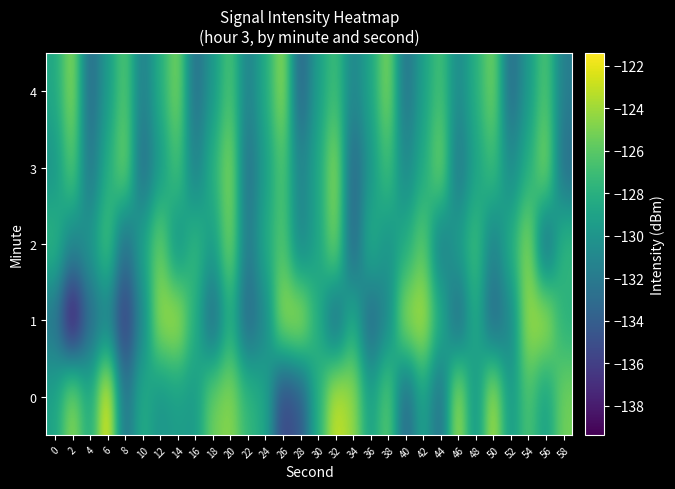

Reading left to right, what are all the values shown in this chart?

0: 0=-129.0	2=-124.2	4=-128.7	6=-121.4	8=-132.8	10=-128.2	12=-130.1	14=-129.4	16=-129.7	18=-125.3	20=-124.5	22=-127.5	24=-128.6	26=-135.8	28=-134.6	30=-128.1	32=-122.8	34=-124.1	36=-129.4	38=-125.6	40=-133.6	42=-128.9	44=-133.0	46=-123.4	48=-130.5	50=-123.2	52=-130.0	54=-126.3	56=-129.4	58=-125.2
1: 0=-132.4	2=-139.4	4=-133.2	6=-131.4	8=-136.5	10=-131.1	12=-124.0	14=-123.4	16=-128.0	18=-133.5	20=-128.0	22=-133.5	24=-131.1	26=-124.0	28=-123.4	30=-128.0	32=-133.5	34=-128.0	36=-133.5	38=-131.1	40=-124.0	42=-123.4	44=-128.0	46=-133.5	48=-128.0	50=-133.5	52=-131.1	54=-124.0	56=-123.4	58=-128.0
2: 0=-127.5	2=-131.2	4=-129.8	6=-126.4	8=-133.1	10=-128.9	12=-125.3	14=-130.7	16=-127.2	18=-129.6	20=-124.8	22=-132.3	24=-128.5	26=-126.1	28=-131.4	30=-129.0	32=-124.6	34=-133.8	36=-127.9	38=-130.2	40=-128.4	42=-125.7	44=-132.0	46=-129.3	48=-126.8	50=-131.6	52=-128.1	54=-124.3	56=-133.5	58=-127.4
3: 0=-130.1	2=-125.8	4=-132.6	6=-128.3	8=-124.9	10=-133.2	12=-129.7	14=-126.5	16=-131.8	18=-128.0	20=-124.5	22=-132.9	24=-129.4	26=-126.2	28=-131.5	30=-128.8	32=-124.1	34=-133.7	36=-129.9	38=-126.7	40=-131.2	42=-128.6	44=-124.8	46=-132.4	48=-129.1	50=-126.9	52=-131.0	54=-128.3	56=-124.4	58=-133.0
4: 0=-128.7	2=-124.2	4=-133.4	6=-129.6	8=-126.0	10=-131.9	12=-128.2	14=-124.7	16=-133.0	18=-129.8	20=-126.3	22=-131.6	24=-128.5	26=-124.0	28=-133.9	30=-129.3	32=-126.8	34=-131.3	36=-128.9	38=-124.5	40=-132.8	42=-129.2	44=-126.6	46=-131.0	48=-128.1	50=-124.9	52=-133.3	54=-129.7	56=-126.1	58=-131.8